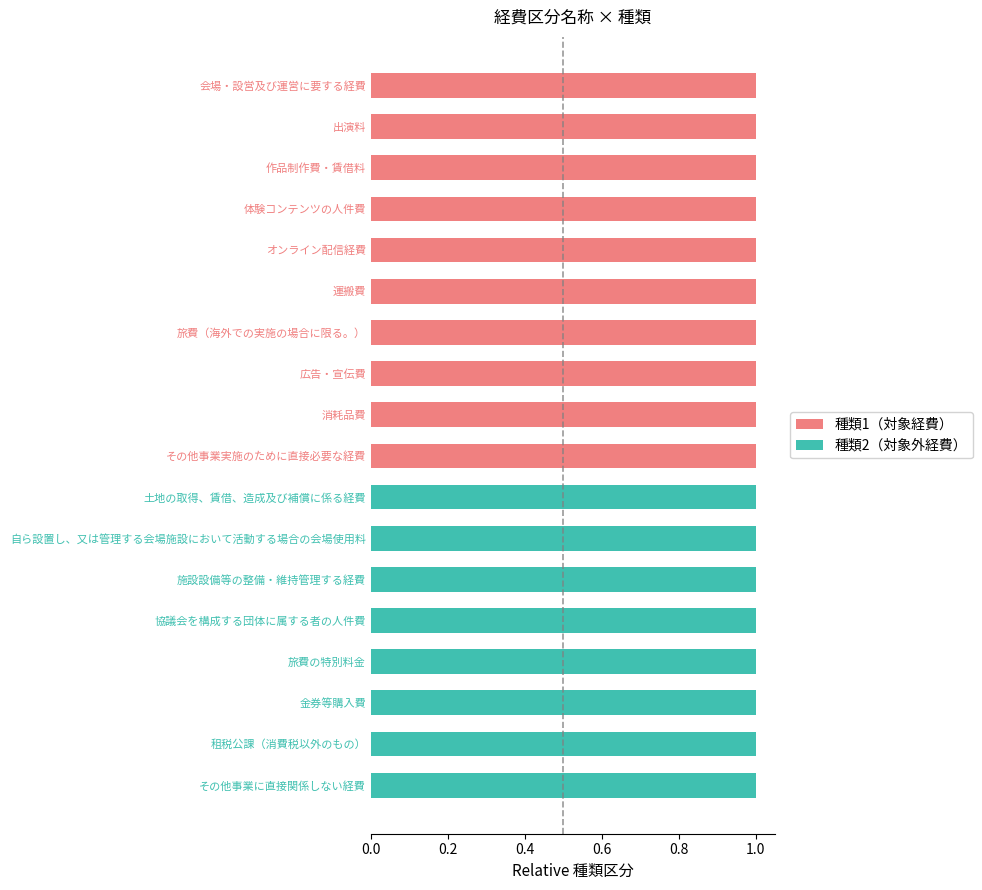

The 種類1（対象経費） series shows 1 at 旅費（海外での実施の場合に限る。）. True or false?

True